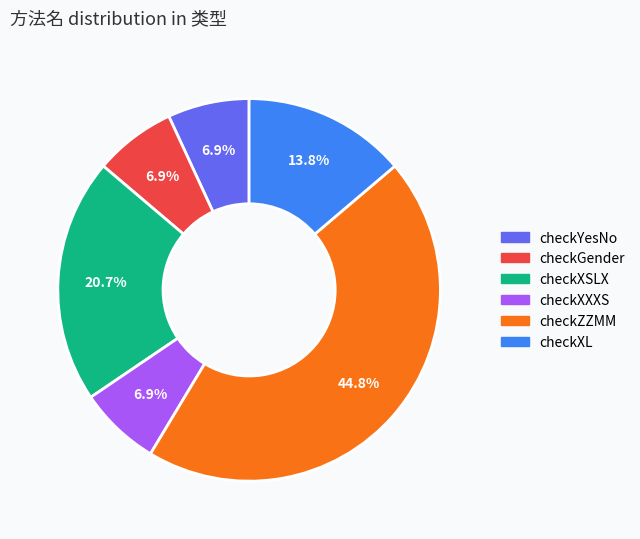

What percentage is the checkXXXS slice, to the nearest percent?

7%